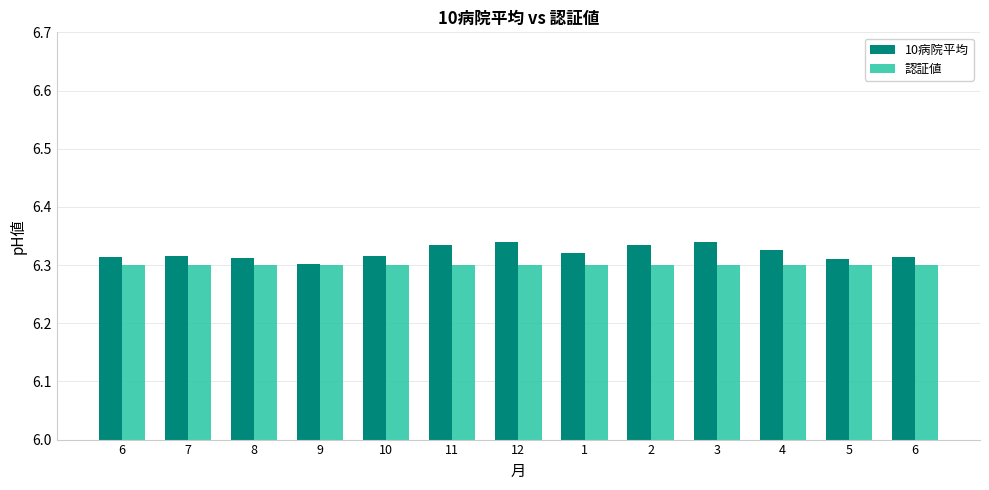

Rank the series by their average value, from highest to lowest.

10病院平均, 認証値